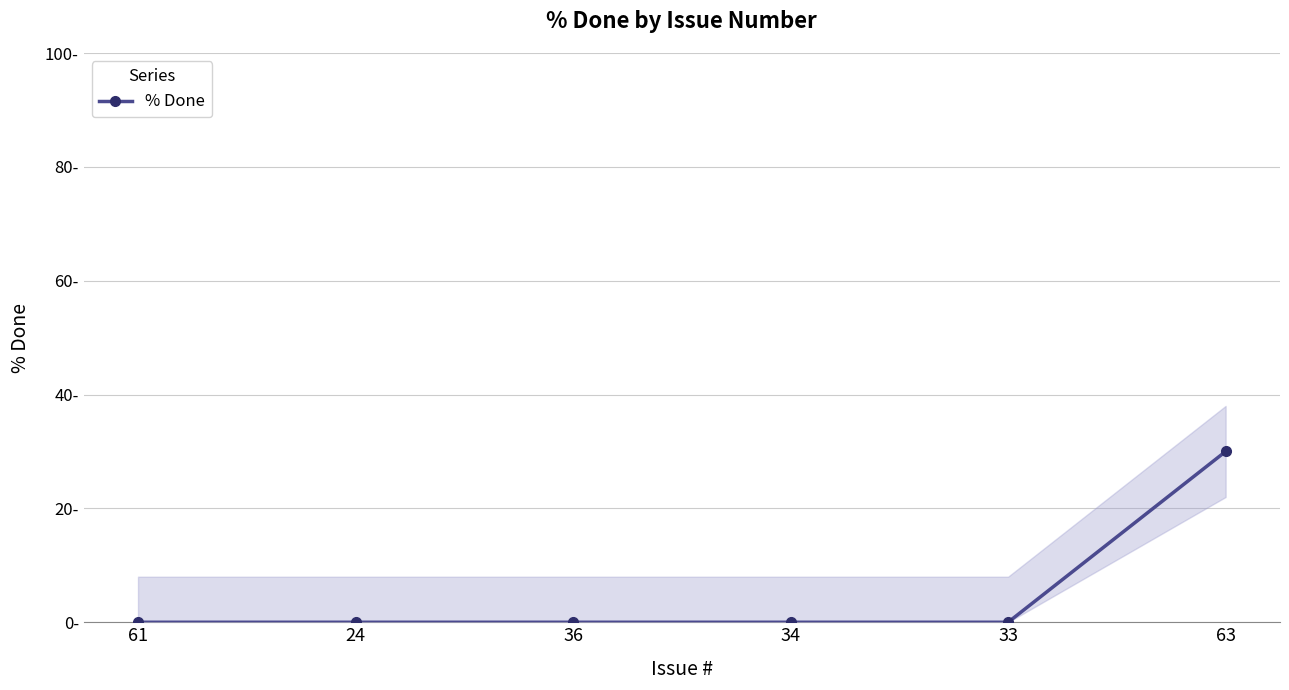

What is the greatest value displayed?

30